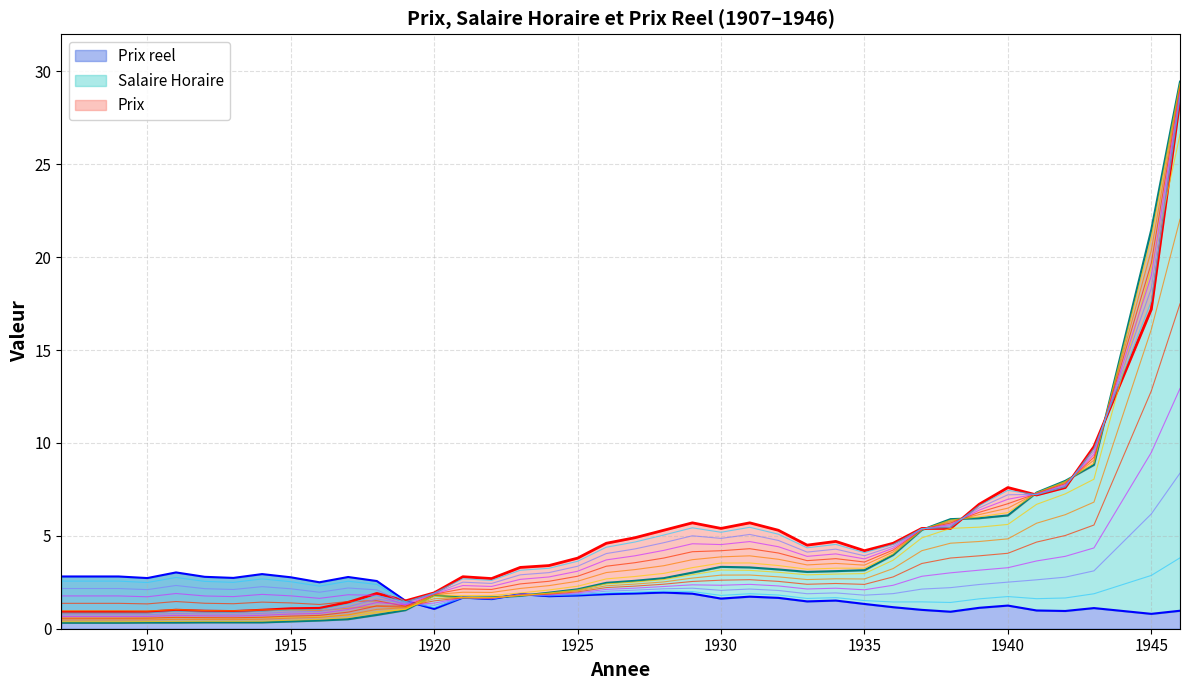

Rank the series at 1945 from highest to lowest value.

Salaire Horaire, Prix, Prix reel